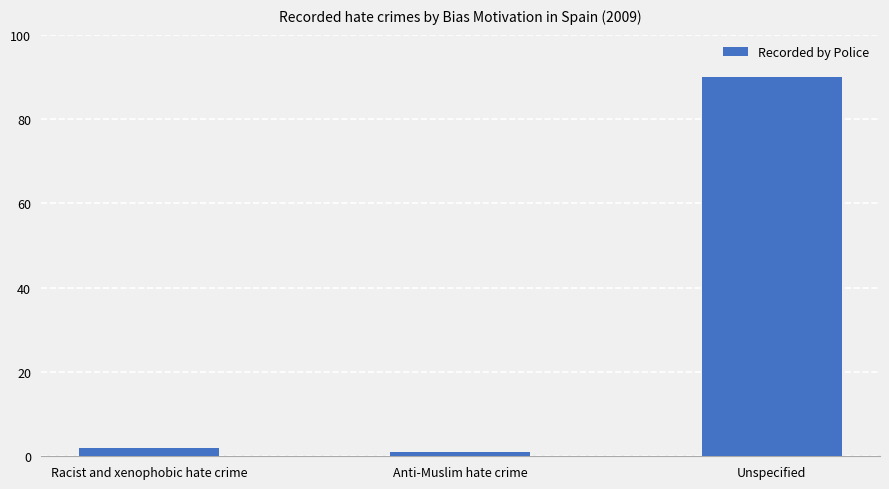

The value at Anti-Muslim hate crime is 1. True or false?

True